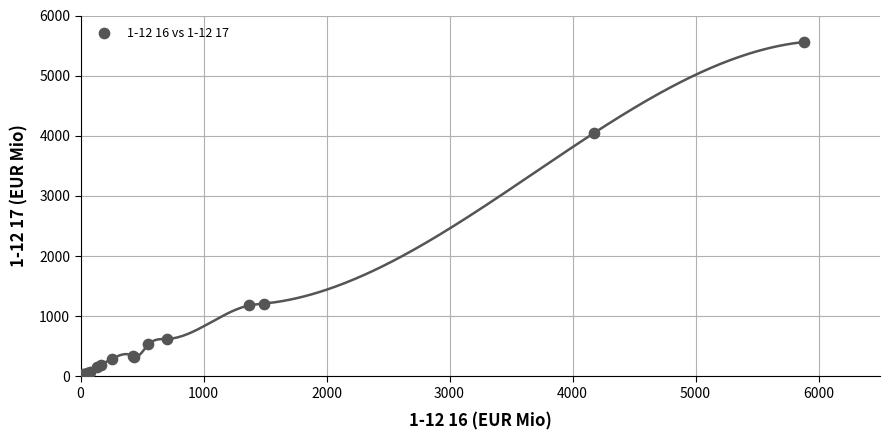

What Y value in the scatter plot is closest to 2783?

4049.6